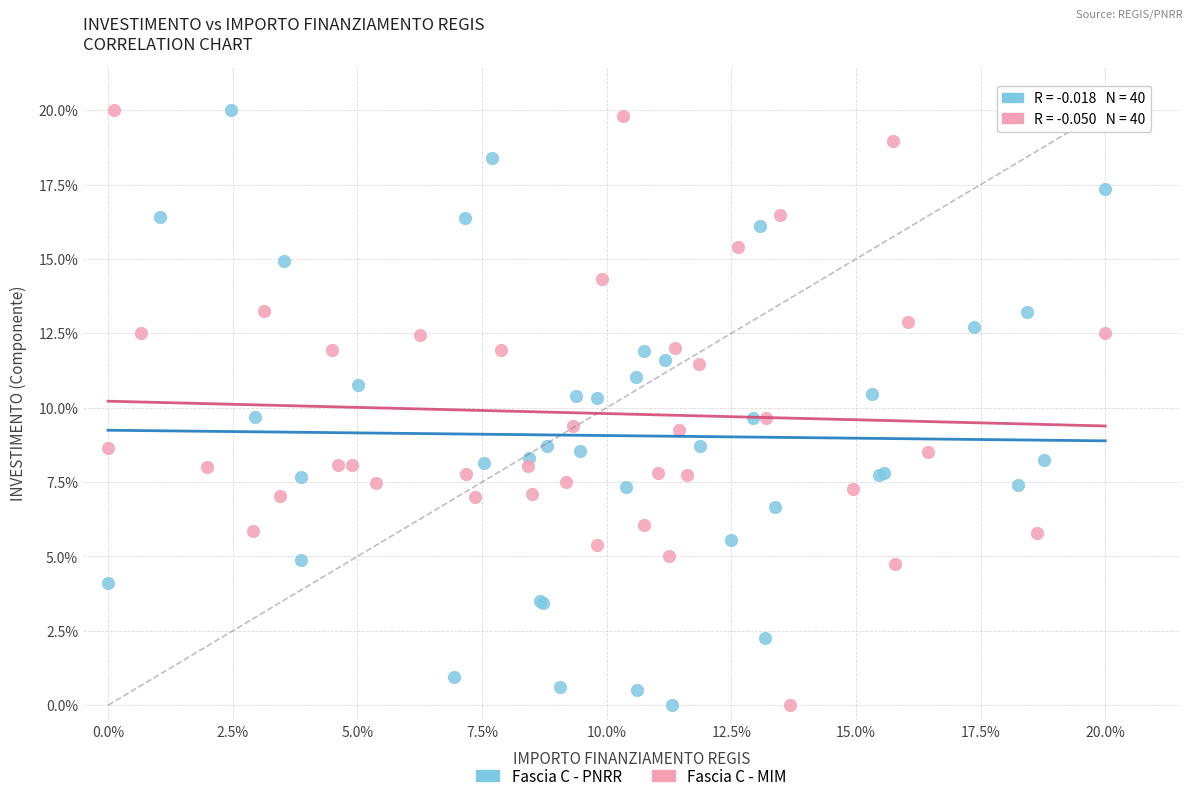

What are all the series names shown in the legend?

Fascia C - PNRR, Fascia C - MIM